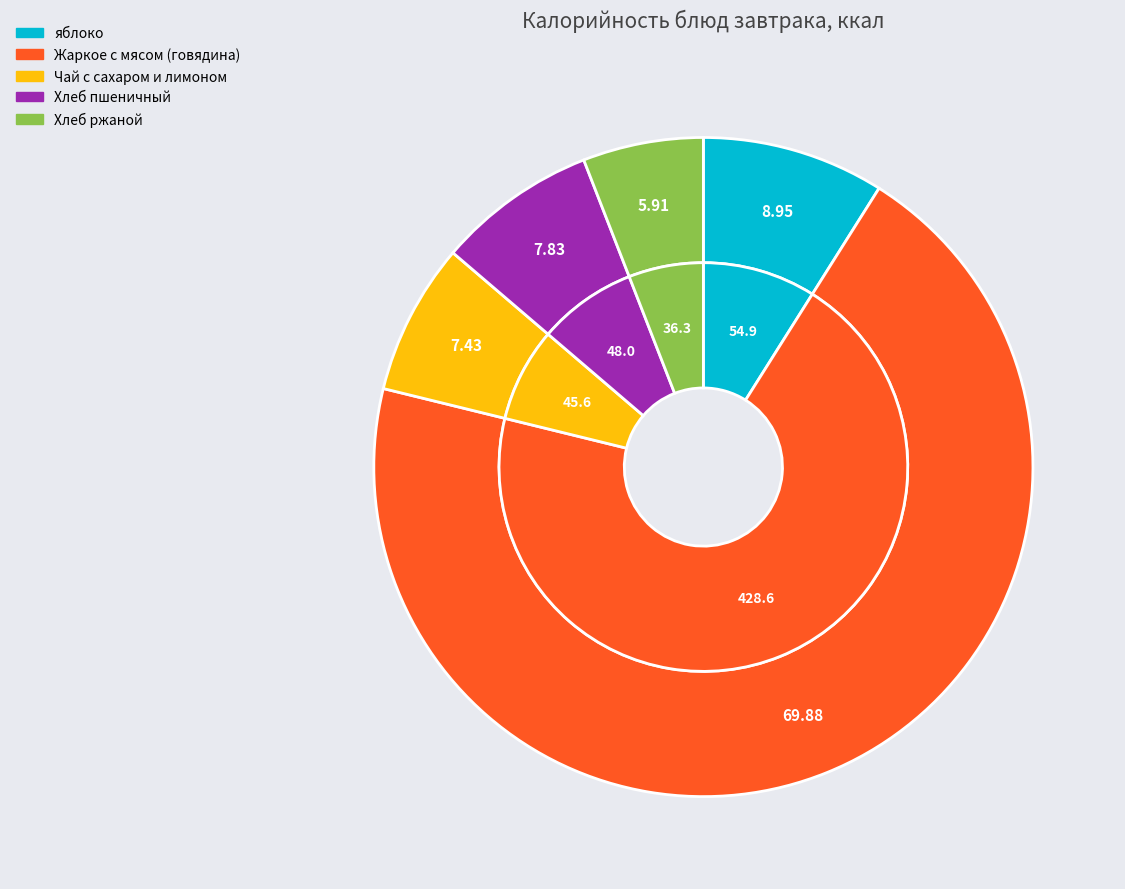

To the nearest percent, what is the difference between the largest and smallest slice percentages?

64%